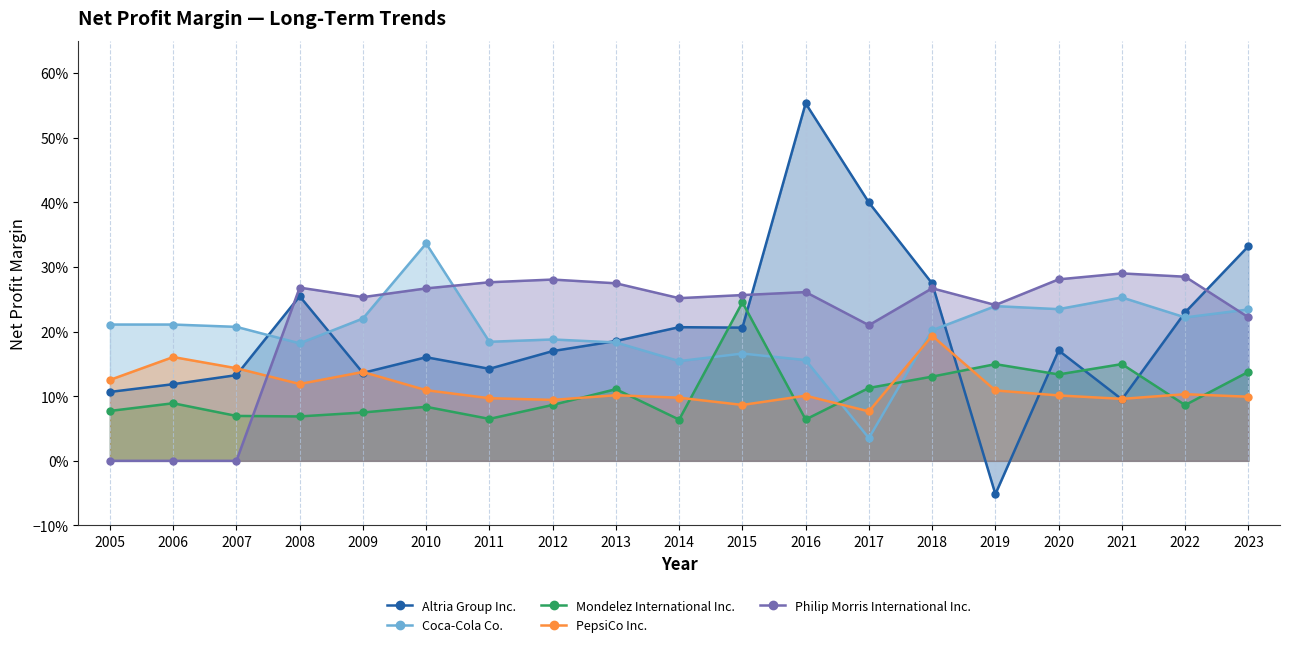

Which series has the widest spread of values?

Altria Group Inc.